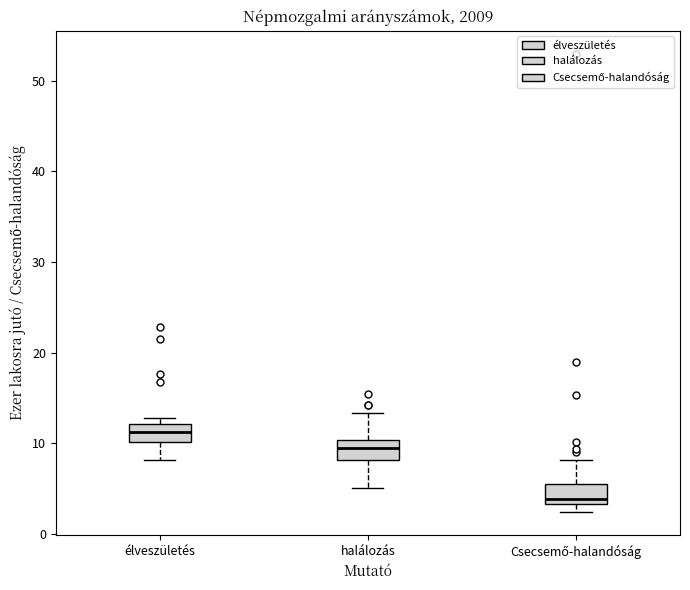

Which box has the highest median line?

élveszületés